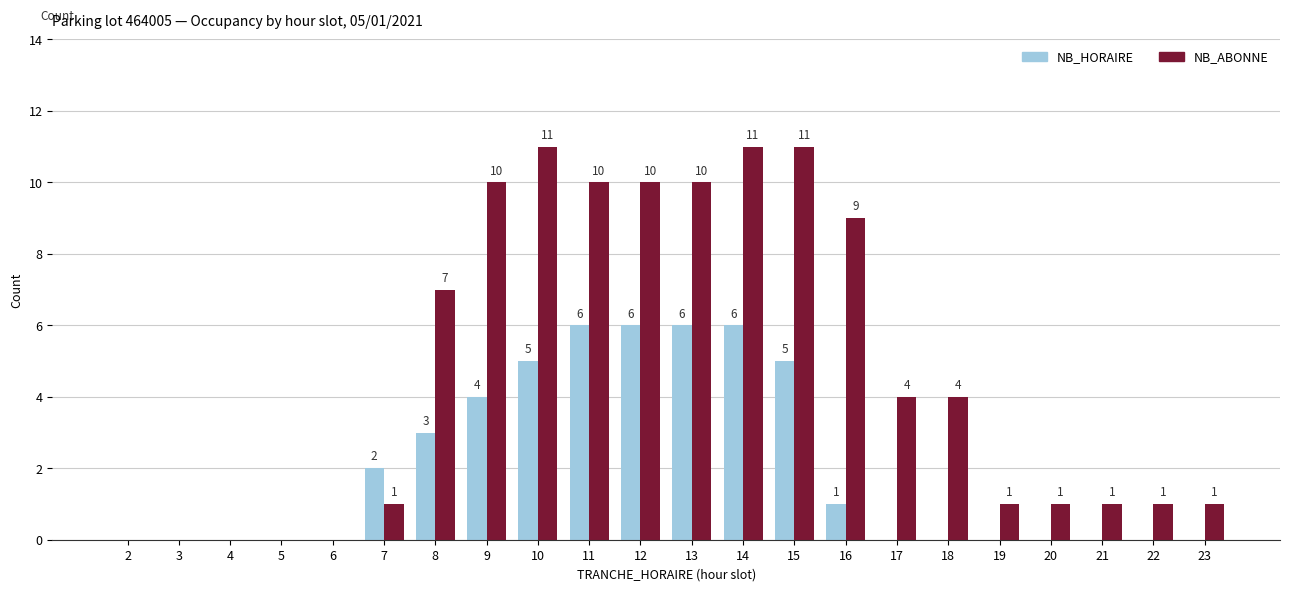

Reading left to right, extract all data points from this chart.

NB_HORAIRE: 2=0	3=0	4=0	5=0	6=0	7=2	8=3	9=4	10=5	11=6	12=6	13=6	14=6	15=5	16=1	17=0	18=0	19=0	20=0	21=0	22=0	23=0
NB_ABONNE: 2=0	3=0	4=0	5=0	6=0	7=1	8=7	9=10	10=11	11=10	12=10	13=10	14=11	15=11	16=9	17=4	18=4	19=1	20=1	21=1	22=1	23=1